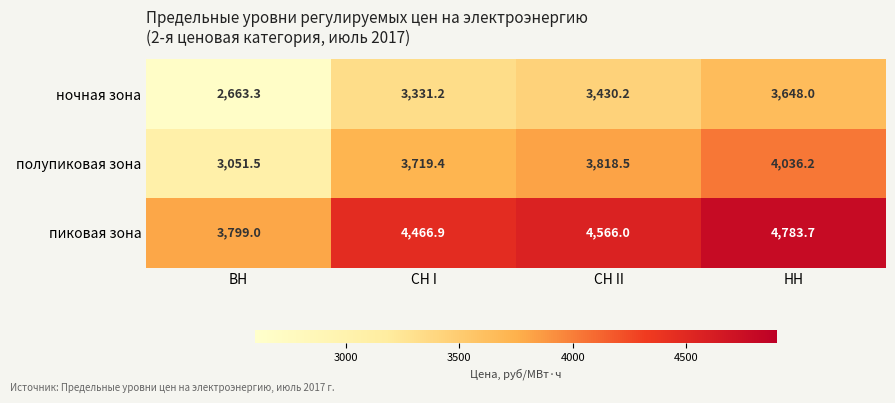

At which label is ночная зона closest to 3155?

СН I